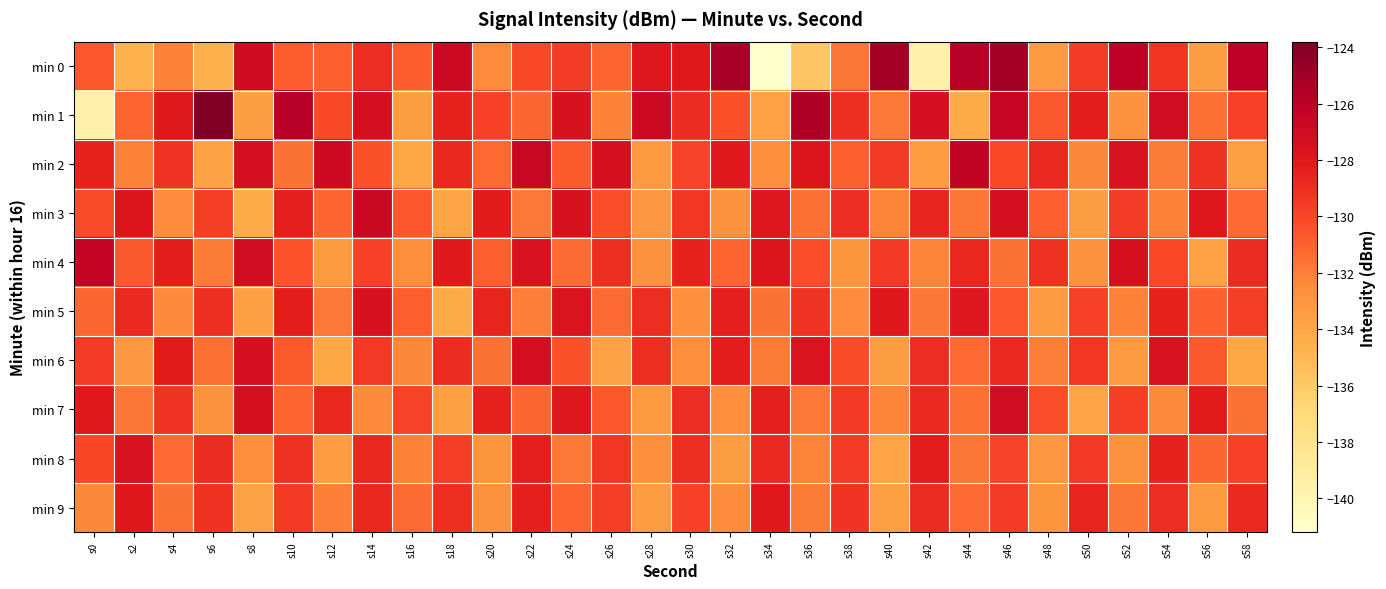

Which series changed the most between s32 and s38?

min 0